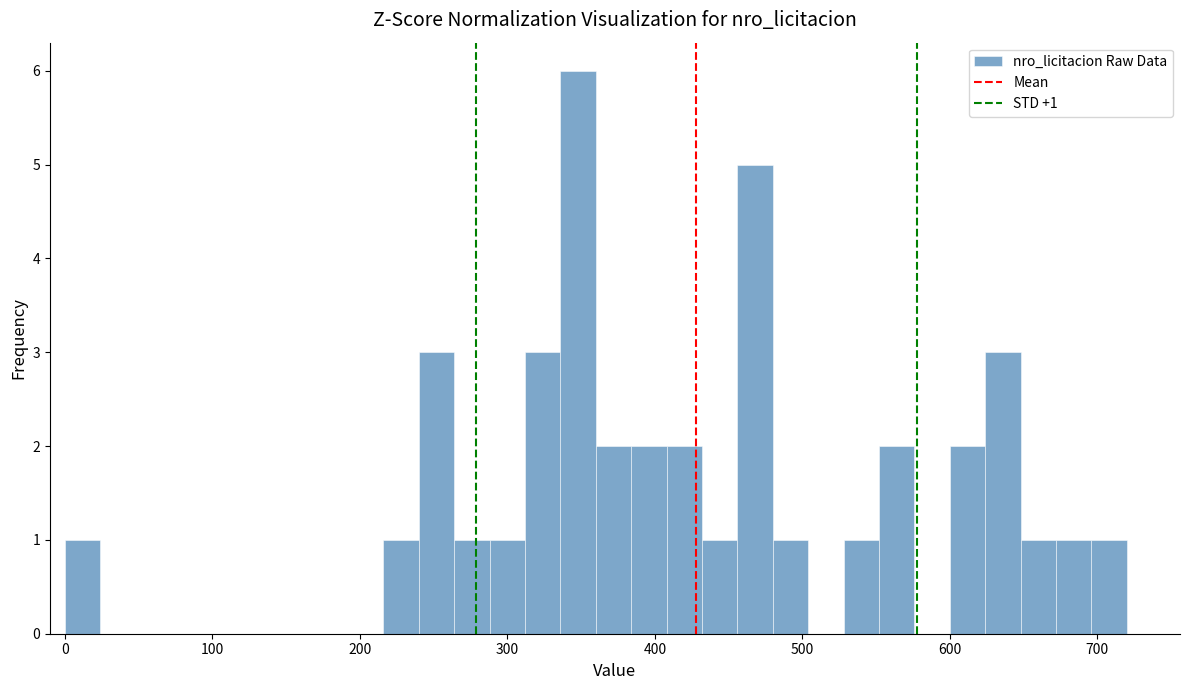

Read against the x-axis, roughly where is the centre of the tallest bar?

350